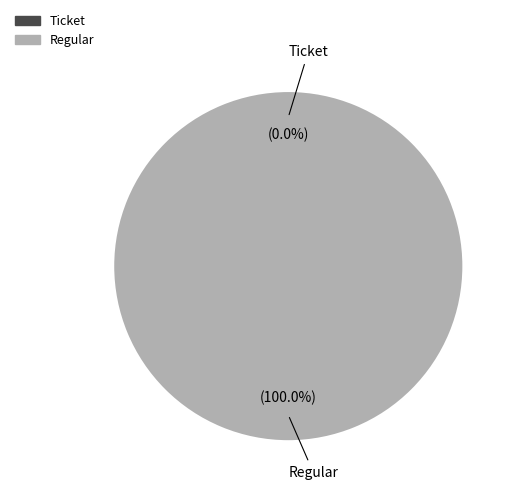

To the nearest percent, what percentage of the pie is Regular?

100%